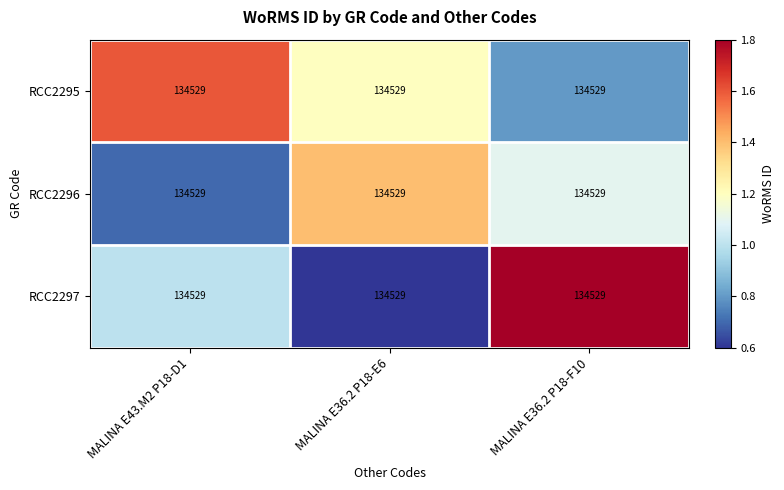

At how many categories does at least one series exceed 0?

3